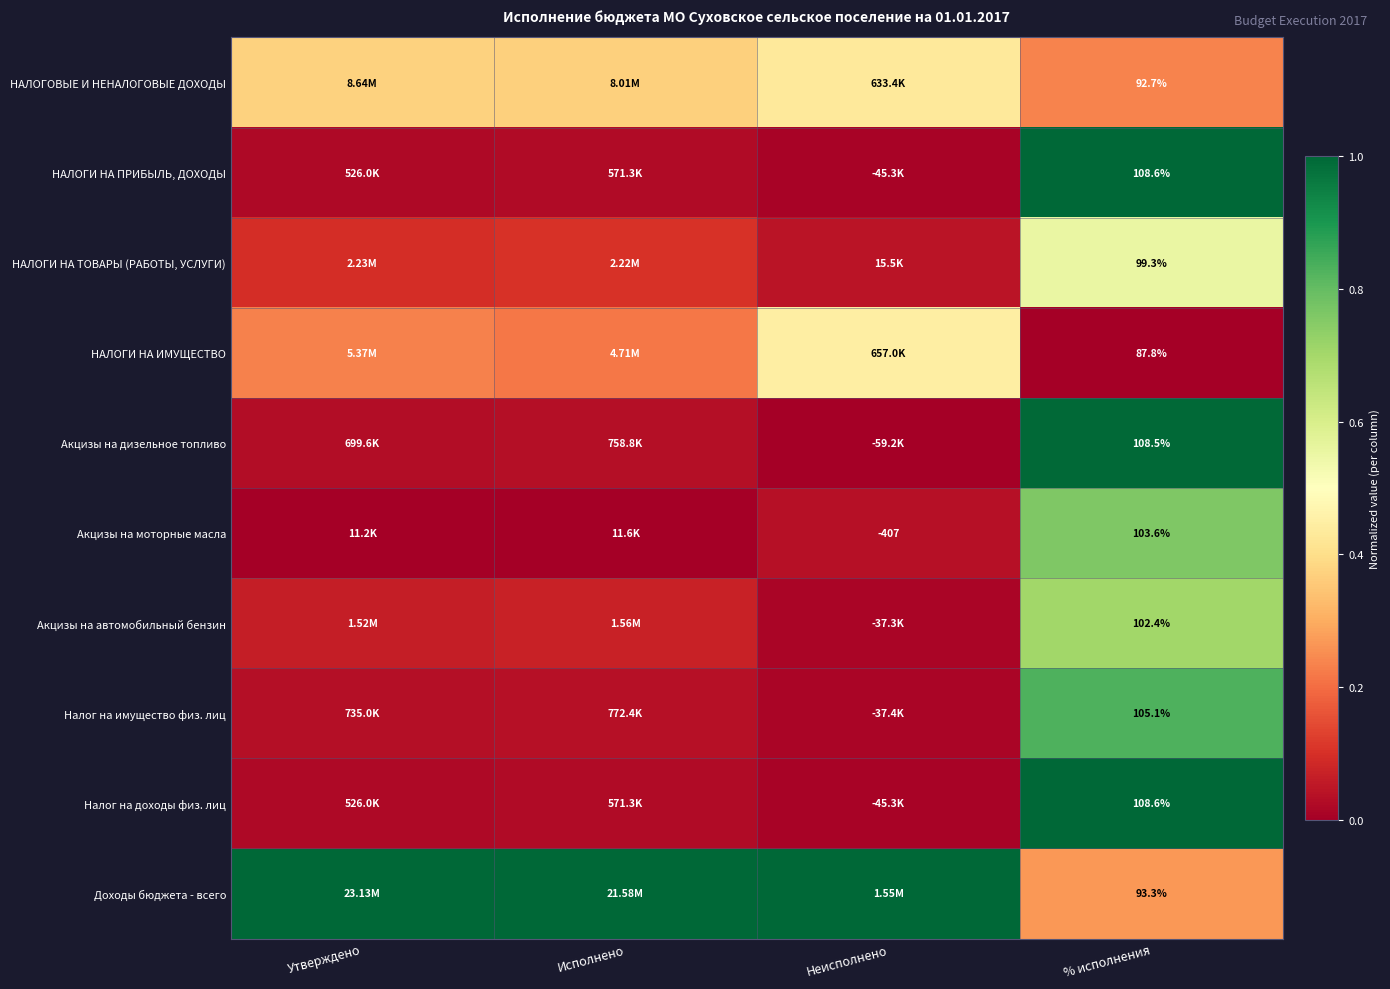

Which series has the largest total across all categories?

Доходы бюджета - всего